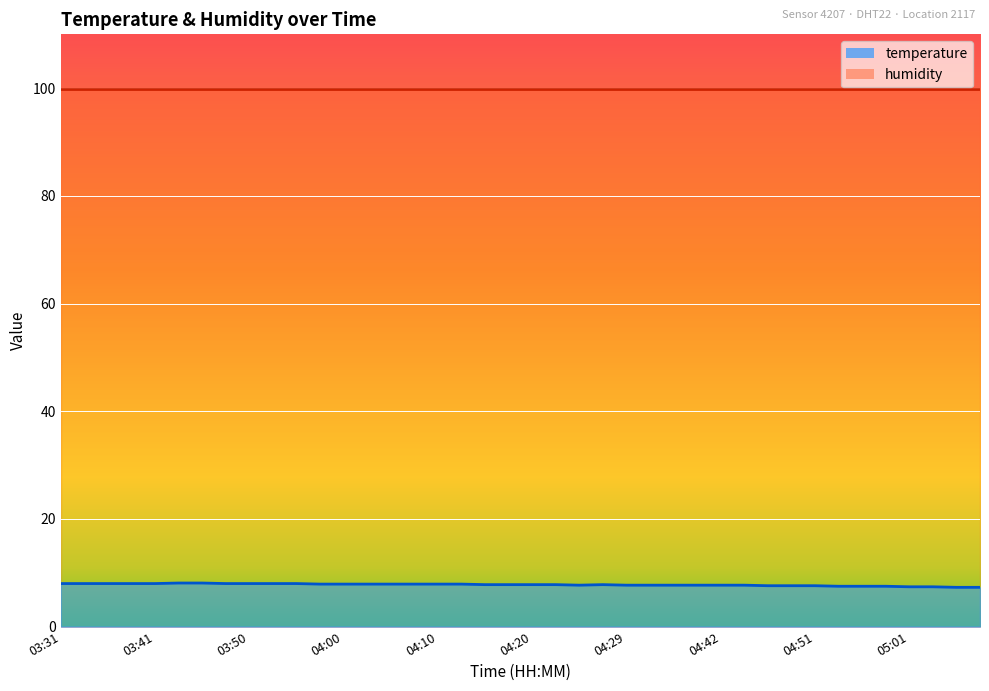

What is the sum of all values?

311.1